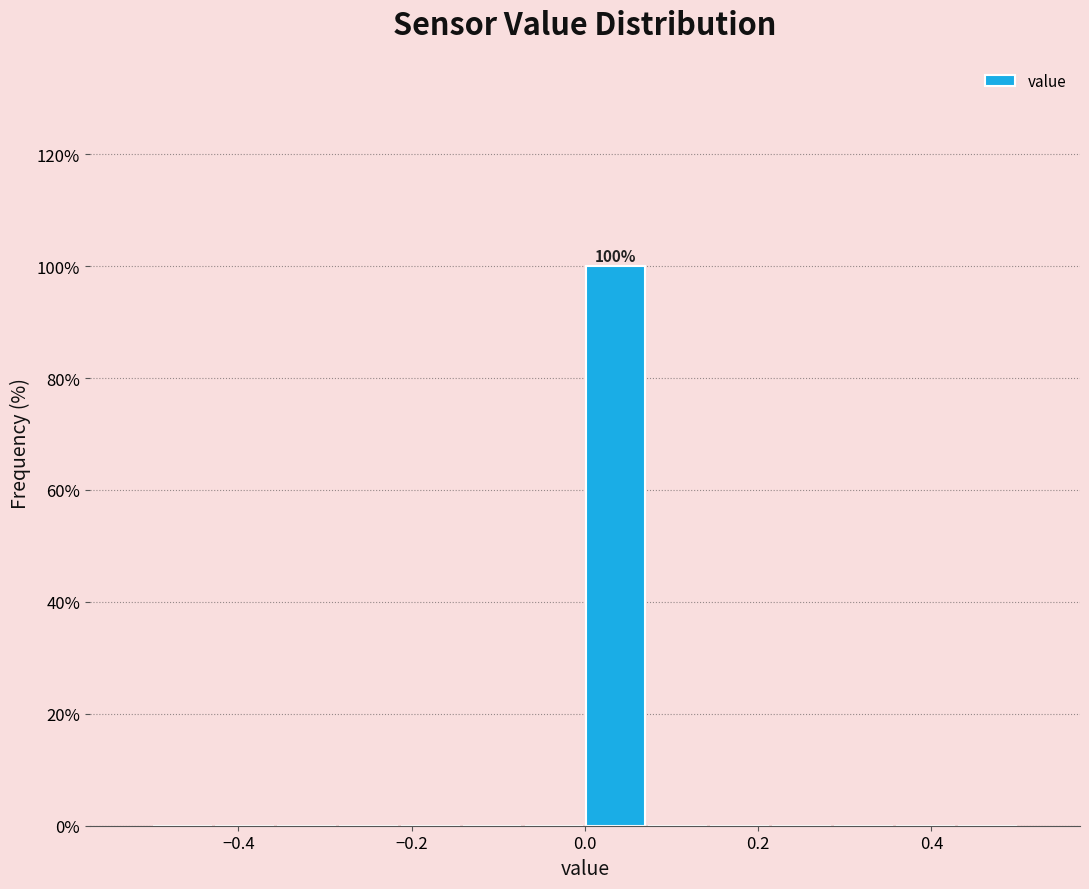

Read against the x-axis, roughly where is the centre of the tallest bar?

0.04